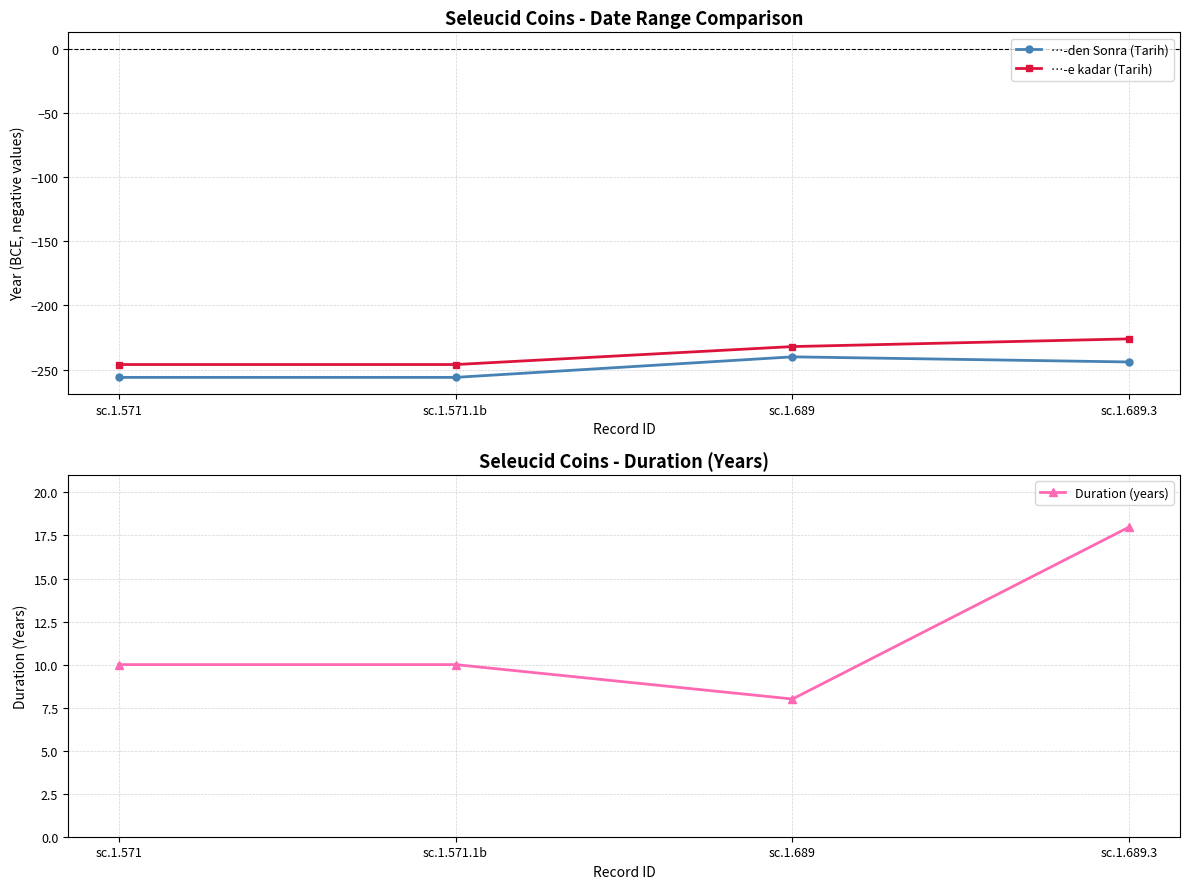

The …-den Sonra (Tarih) series shows -256 at sc.1.571. True or false?

True